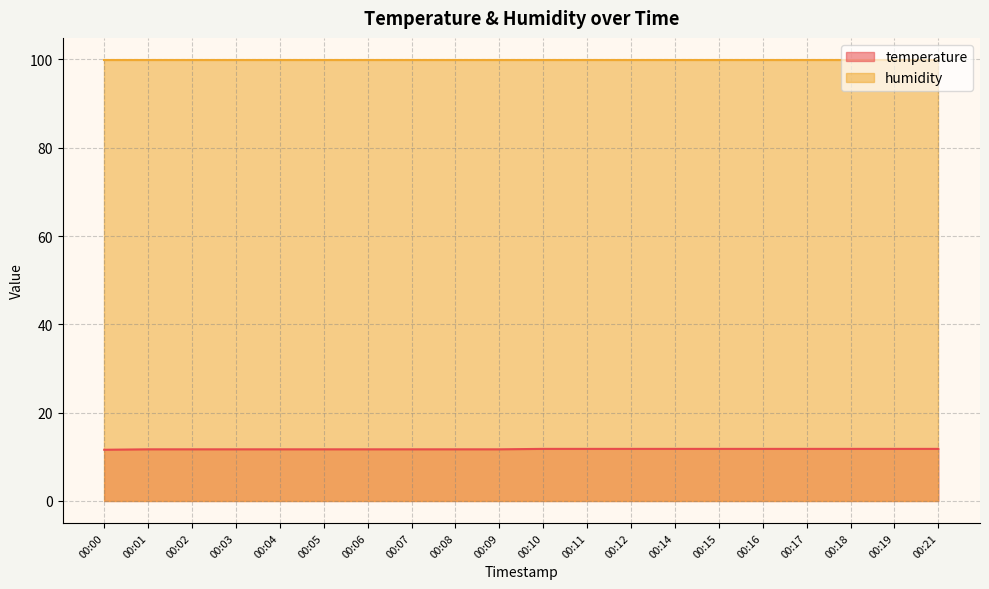

What is the average value?

11.7